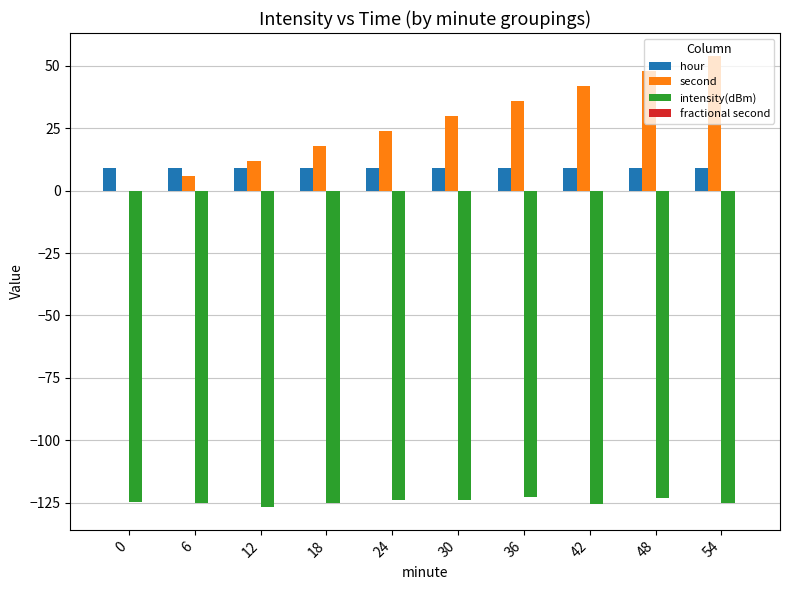

Count the number of data series in this chart.

3